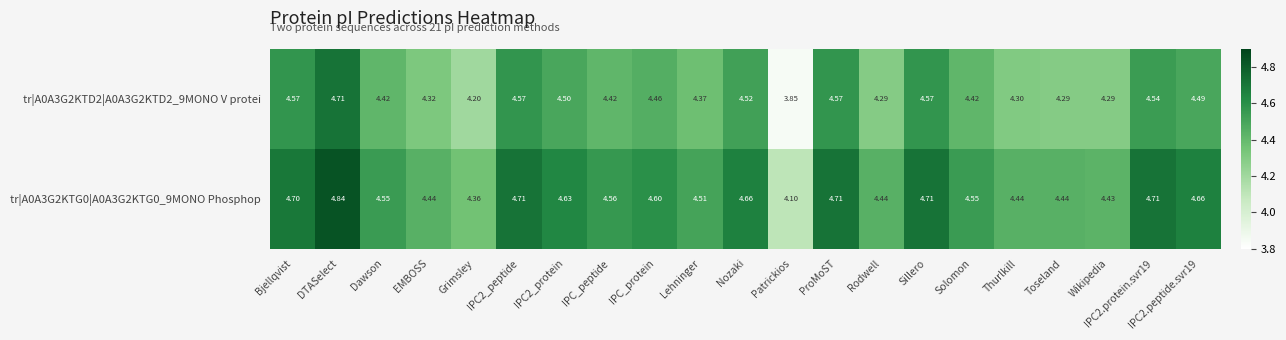

At which category is the sum across all series the highest?

DTASelect